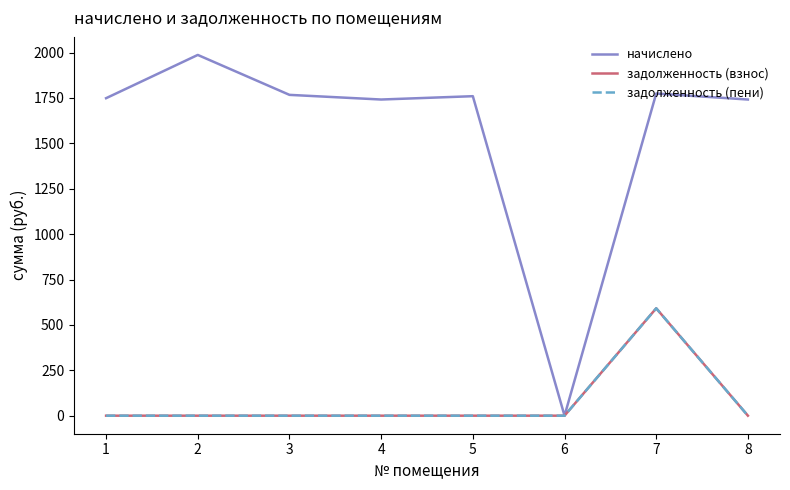

The value of задолженность (пени) at 1 is 0.0. True or false?

True